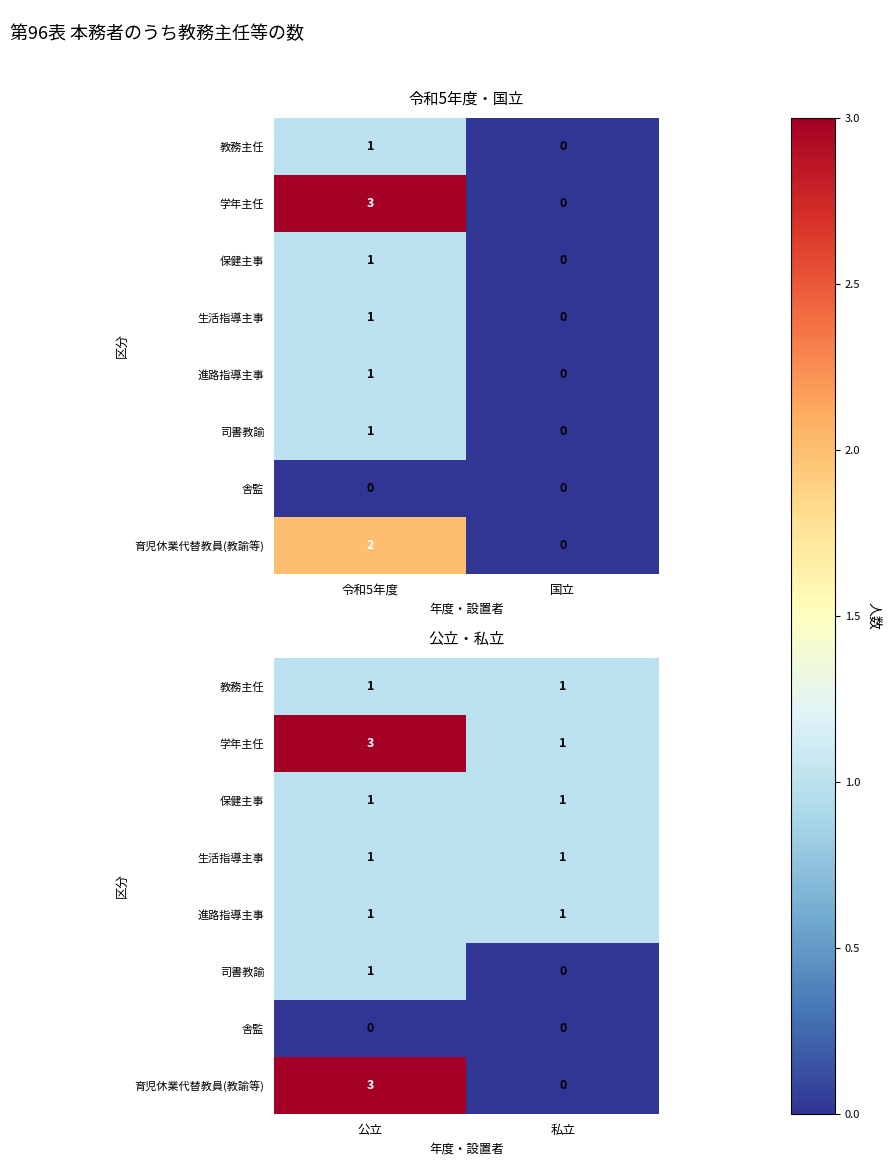

List the series in order of their peak value, highest first.

学年主任, 育児休業代替教員(教諭等), 教務主任, 保健主事, 生活指導主事, 進路指導主事, 司書教諭, 舎監